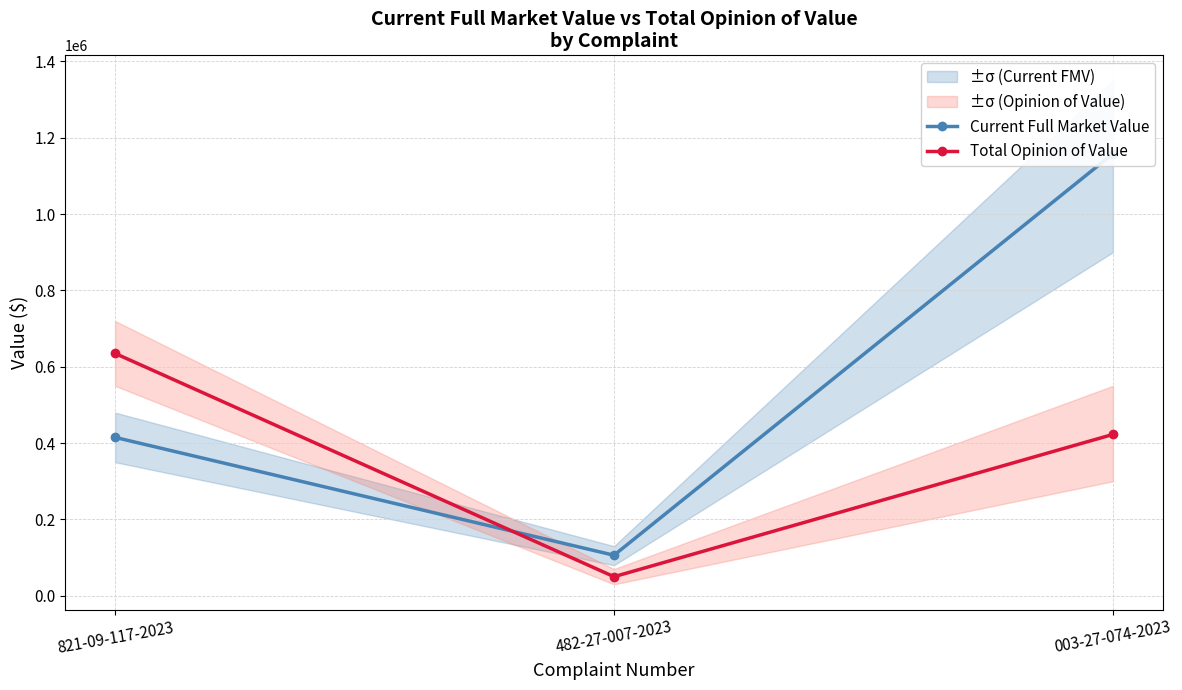

What position from the left is 003-27-074-2023?

3